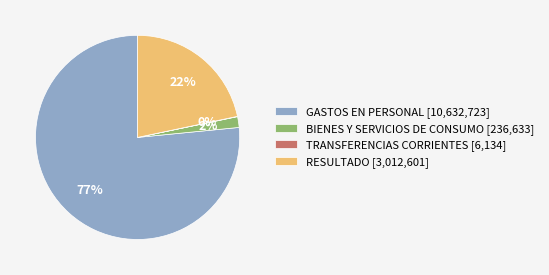

To the nearest percent, what is the average slice percentage?

25%